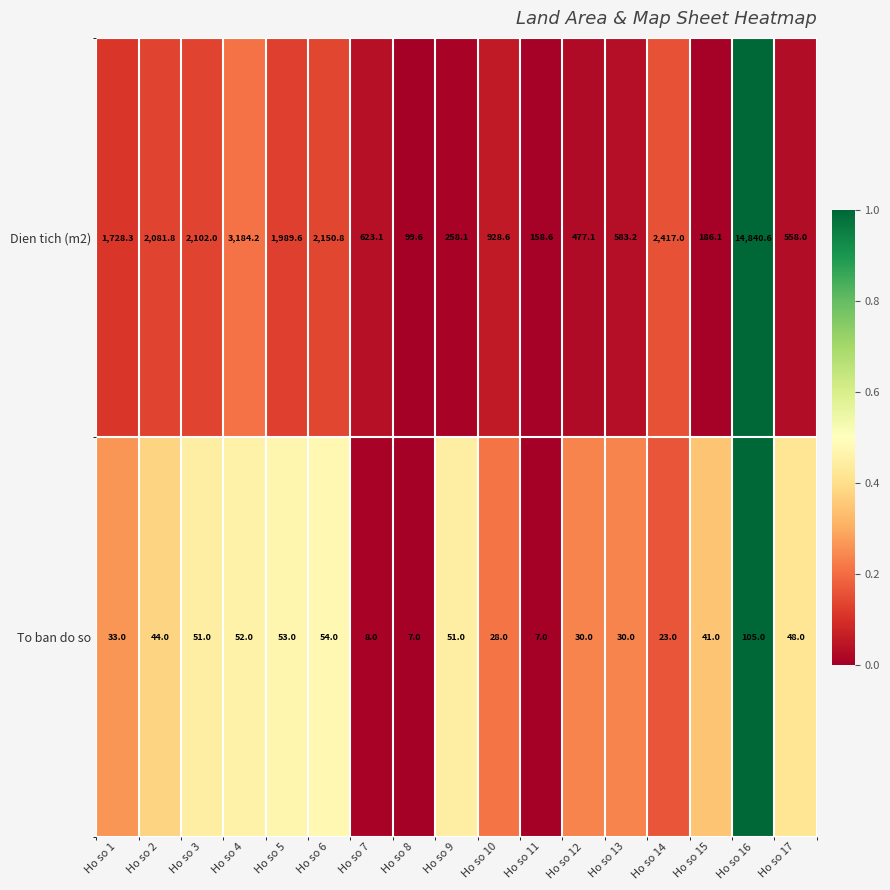

What is the total value across all series at Ho so 17?

606.0